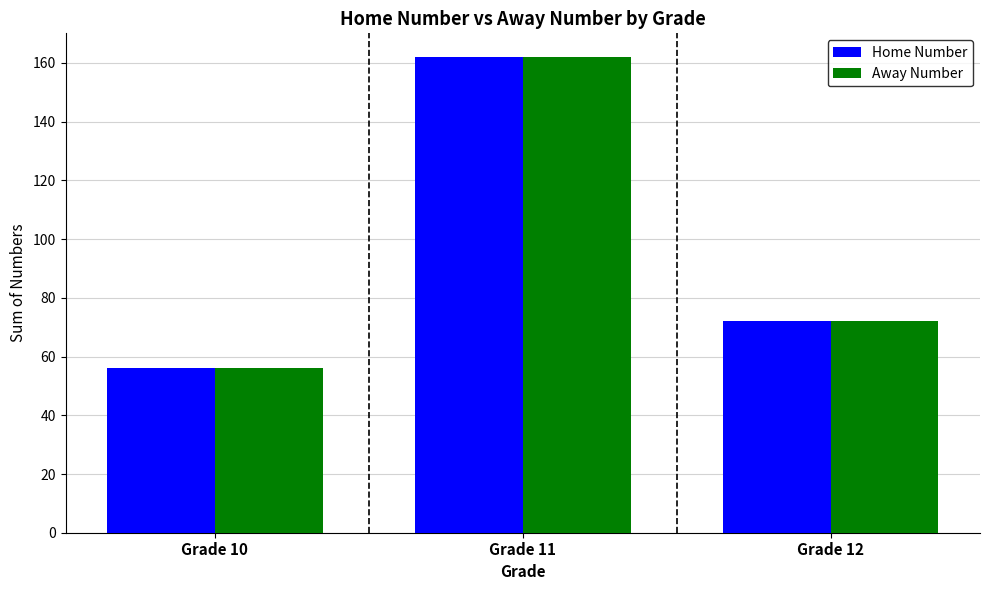

Is it true that Home Number equals 56 at Grade 10?

True